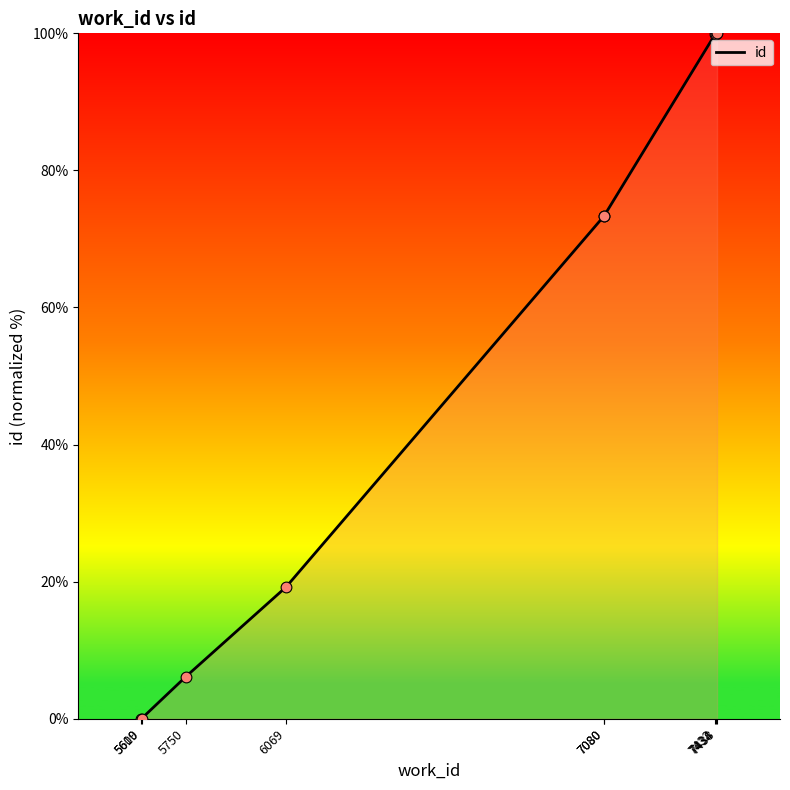

What is the ratio of the value at 7080 to the value at 6069?

3.8